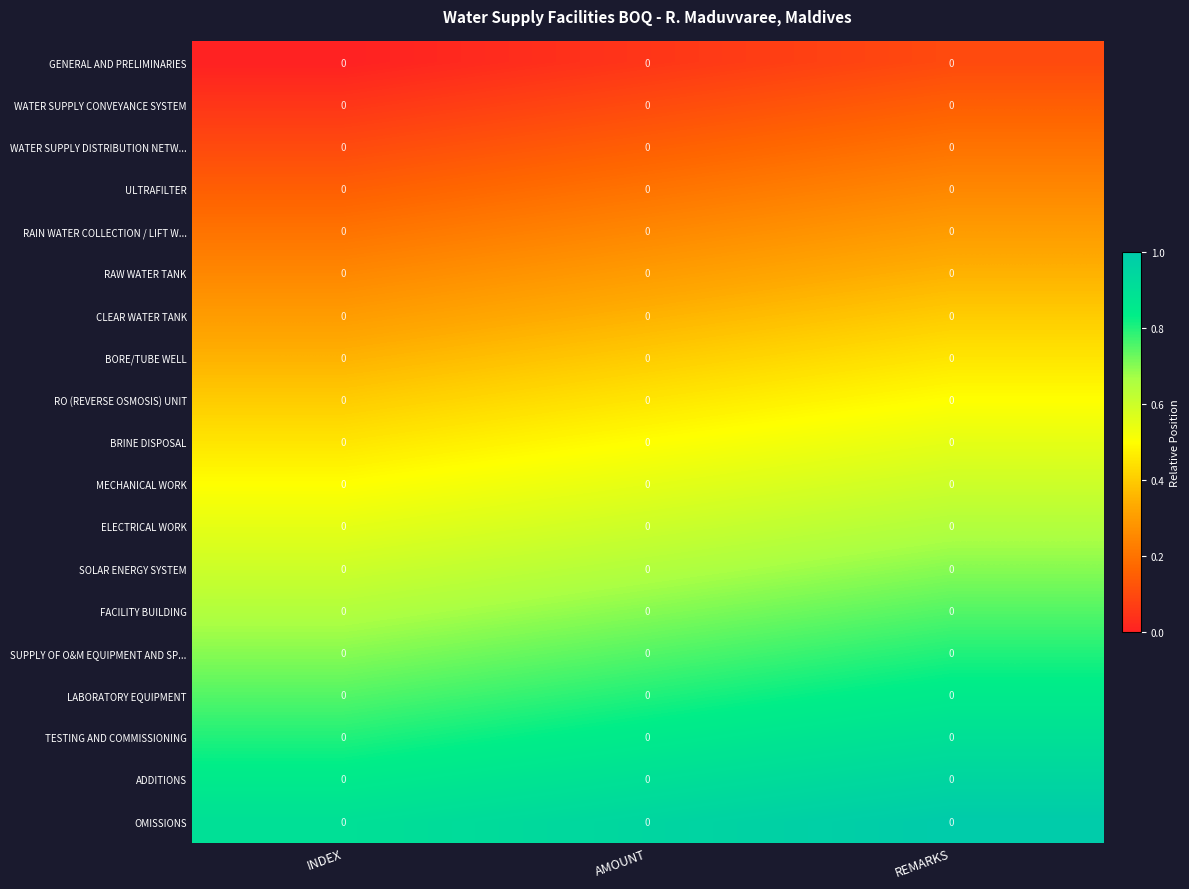

Between INDEX and REMARKS, which is larger?

REMARKS